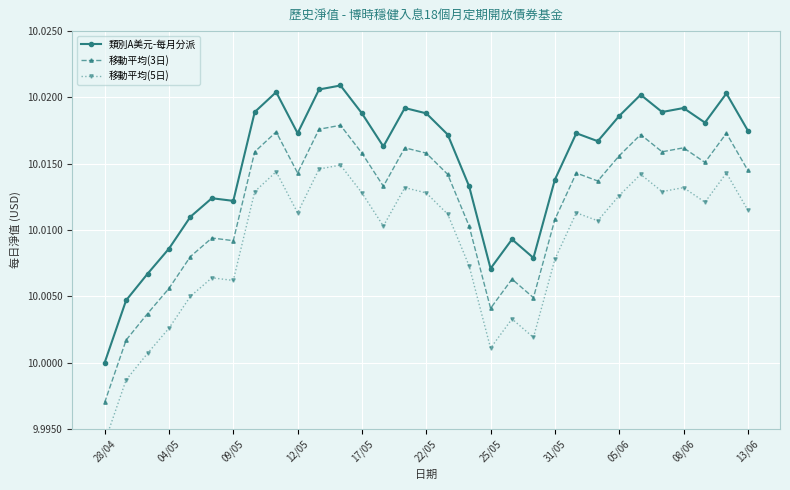

True or false: 移動平均(3日) has more than 2 interior local peaks.

True